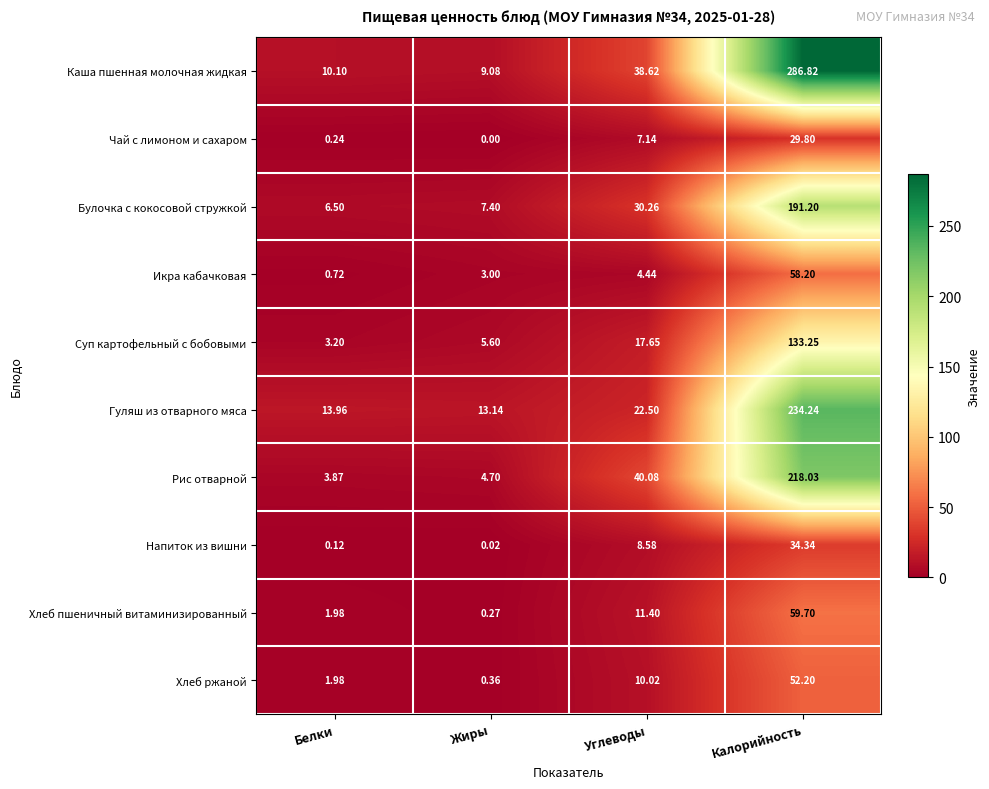

At which category is the sum across all series the highest?

Калорийность